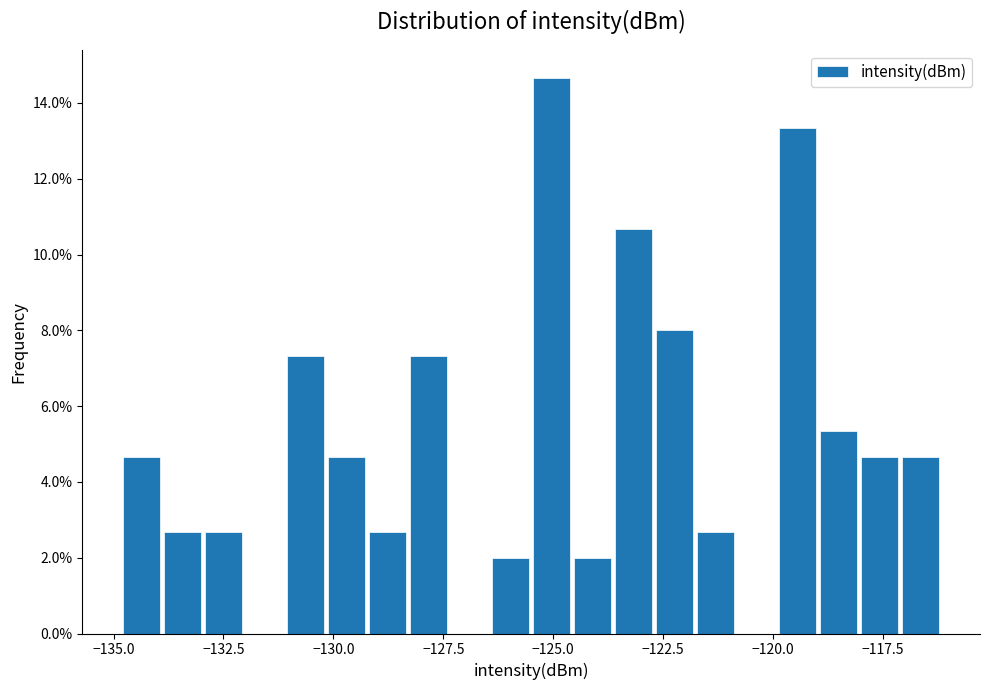

Around what value on the x-axis is the tallest bar? Give the approximate position of its centre, as read against the axis.

-125.0